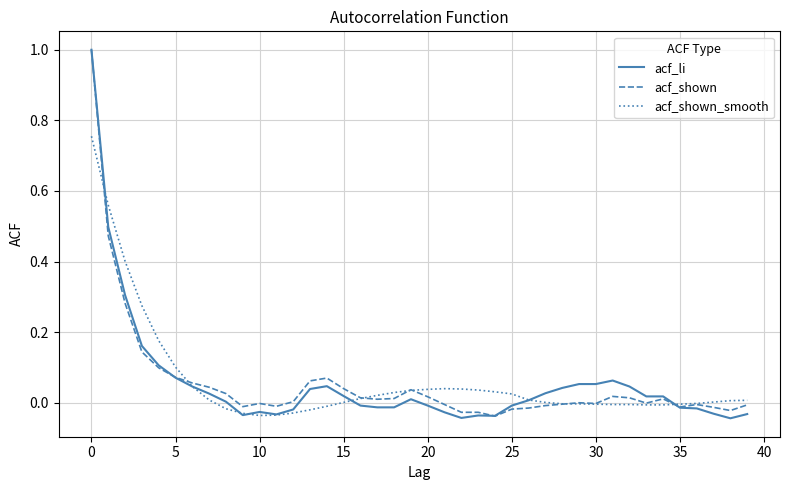

After their last crossing, which series has the higher values: acf_shown or acf_shown_smooth?

acf_shown_smooth